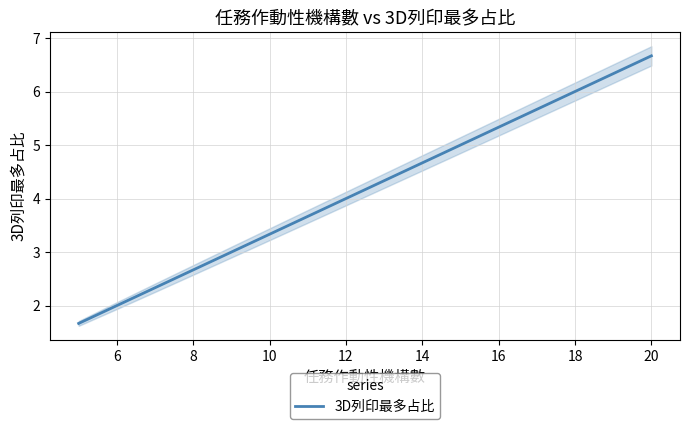

The value at 10 is 4.8. True or false?

False